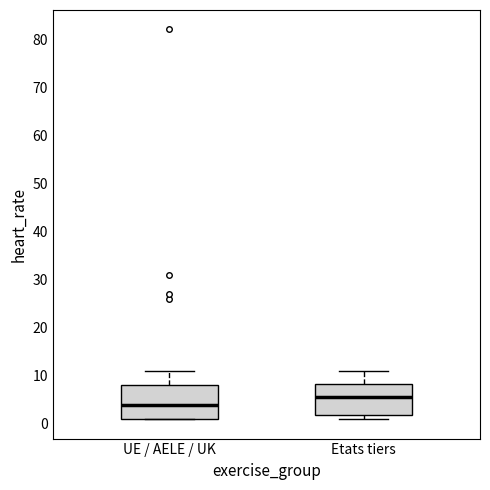

Which box has the highest median line?

Etats tiers